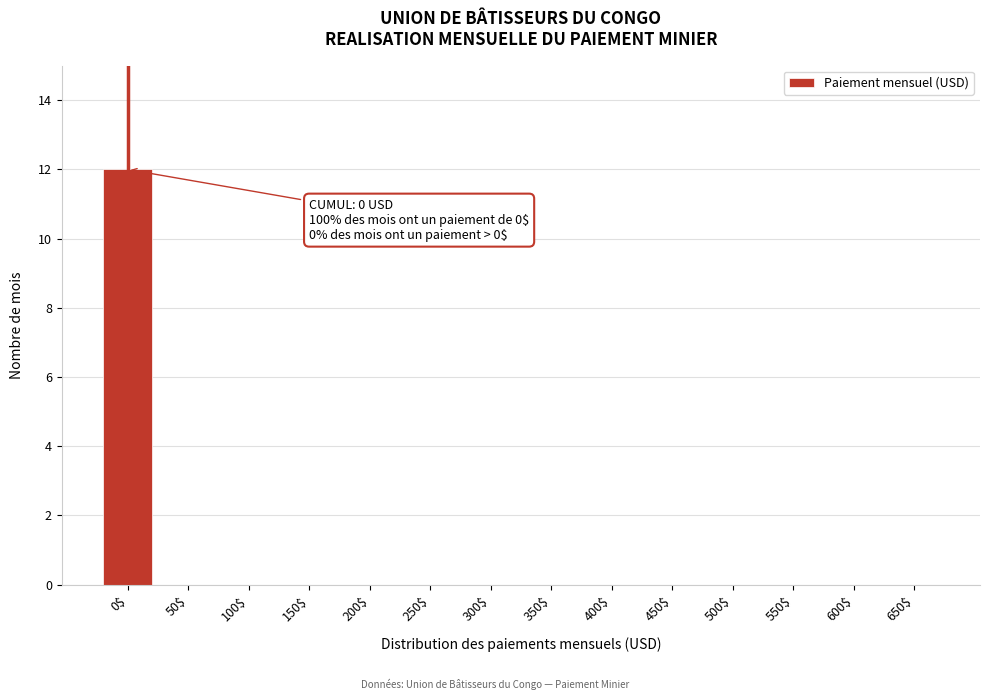

Which category has the highest value across all series?

0$